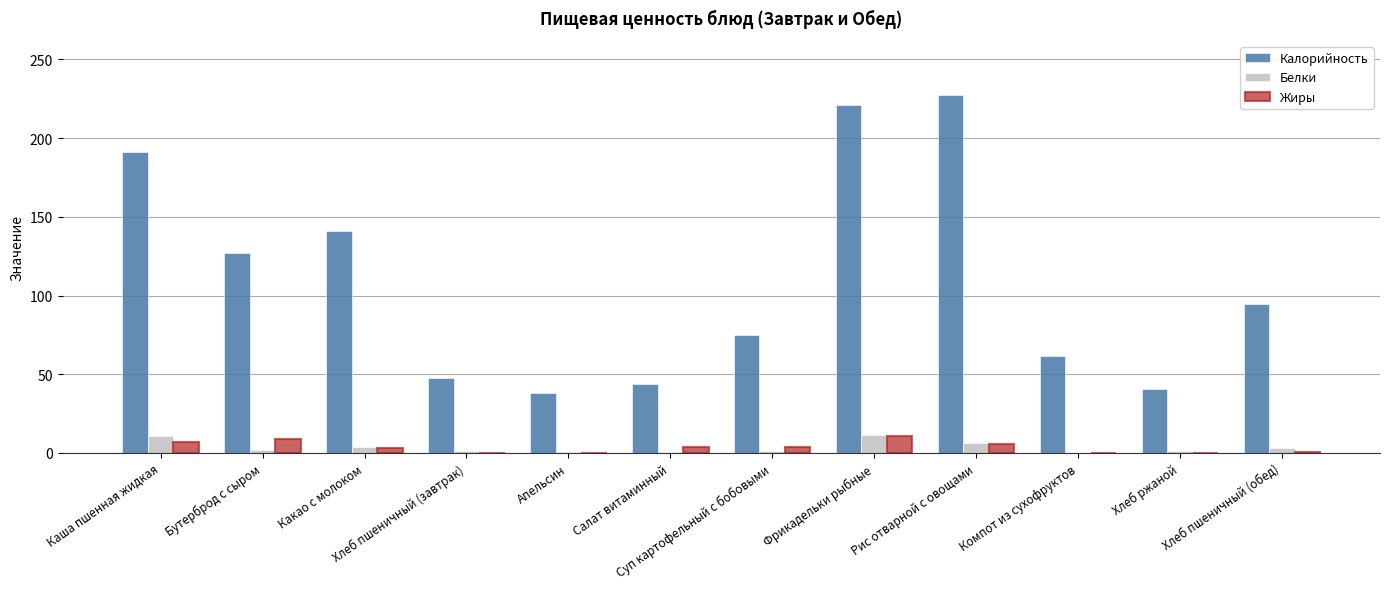

Is it true that Белки equals 0.8 at Апельсин?

True